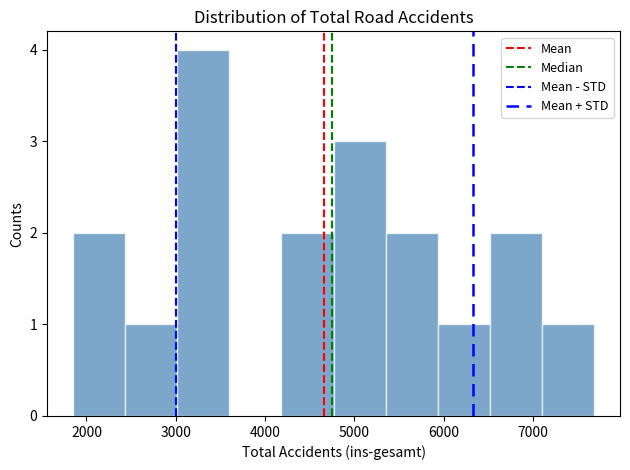

What is the height of the bar covering 5400 to 5900 on the x-axis? Neither the bar edges nor the heights are printed on the chart, so give them approximately, as read against the axes.

2